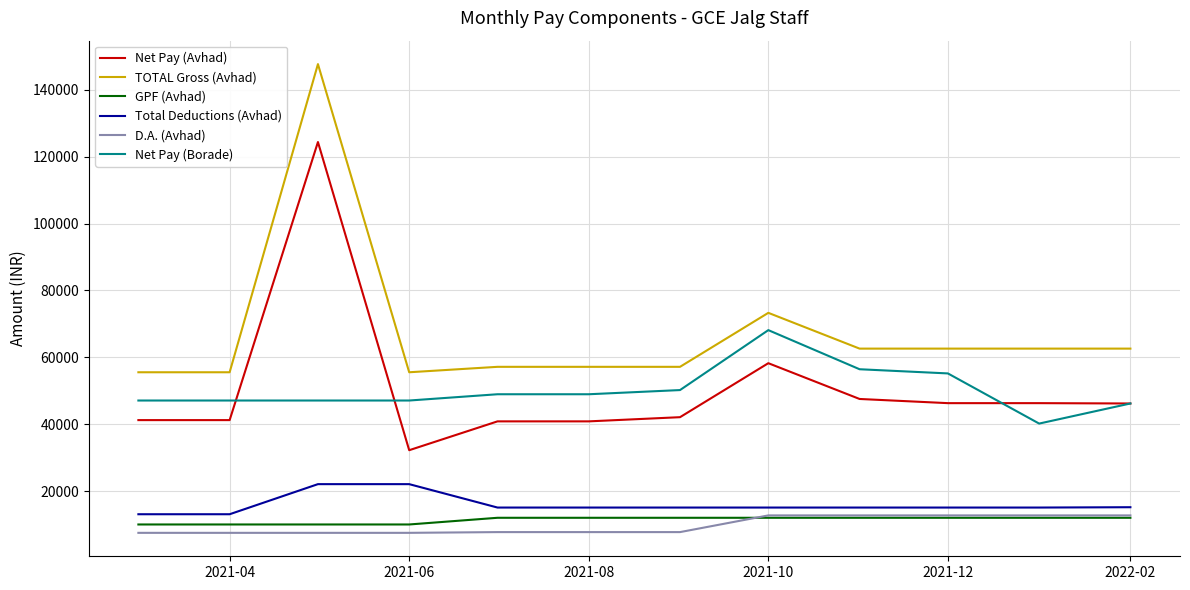

Count the number of categories in the chart.

12